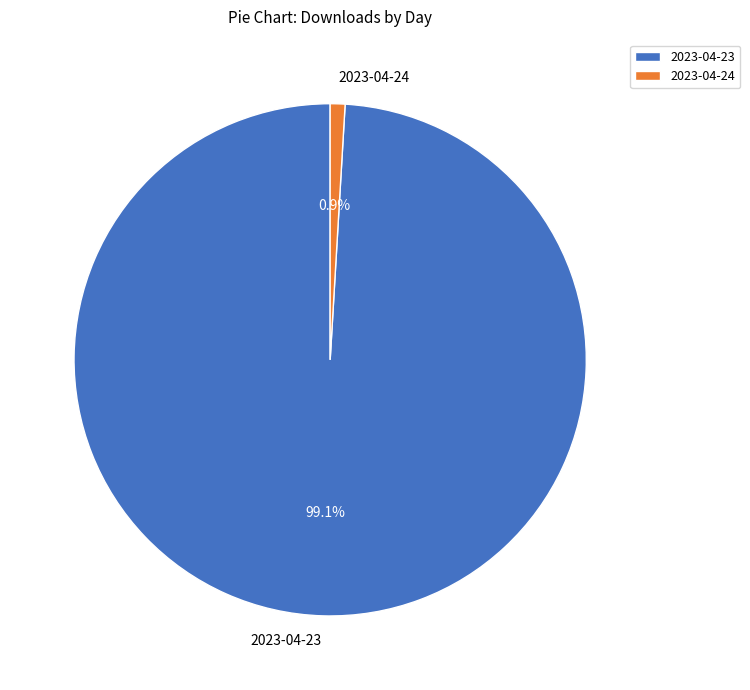

How many slices are in this pie chart?

2